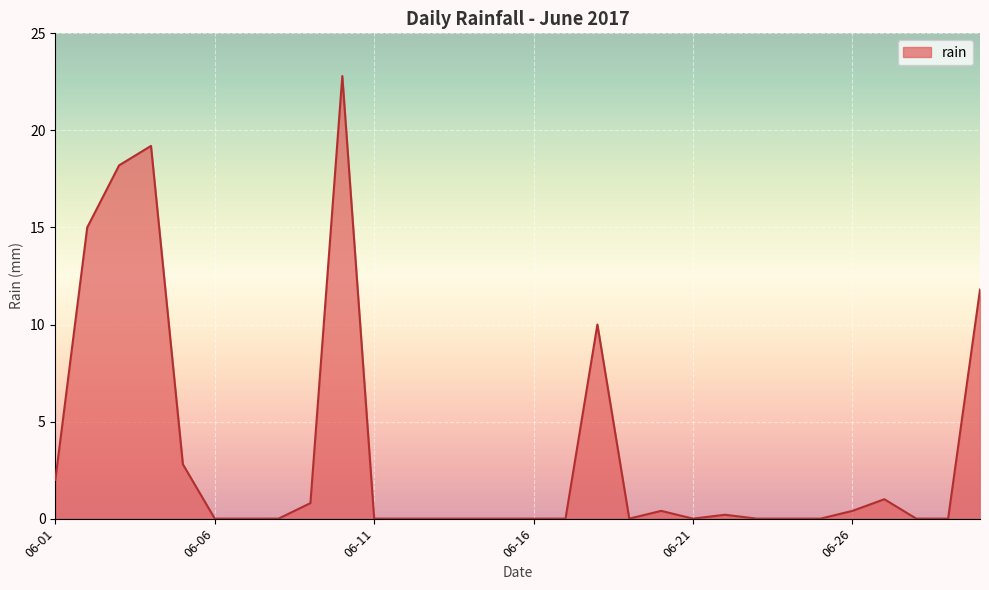

What is the greatest value displayed?

22.8